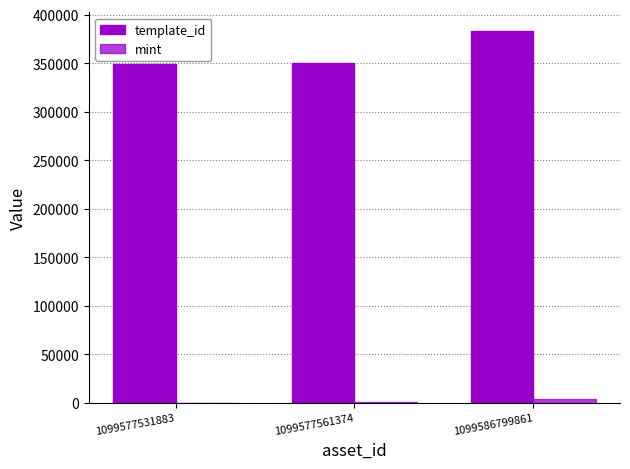

How many series are shown in this chart?

2